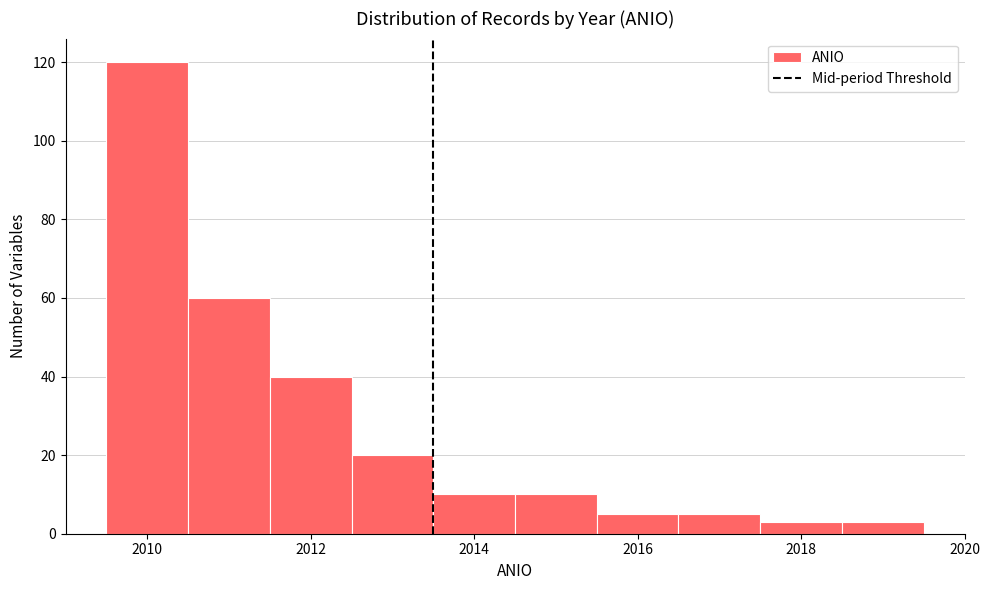

How tall is the bar that spans 2016.5 to 2017.5 on the x-axis? Neither the bar edges nor the heights are printed on the chart, so give them approximately, as read against the axes.

6